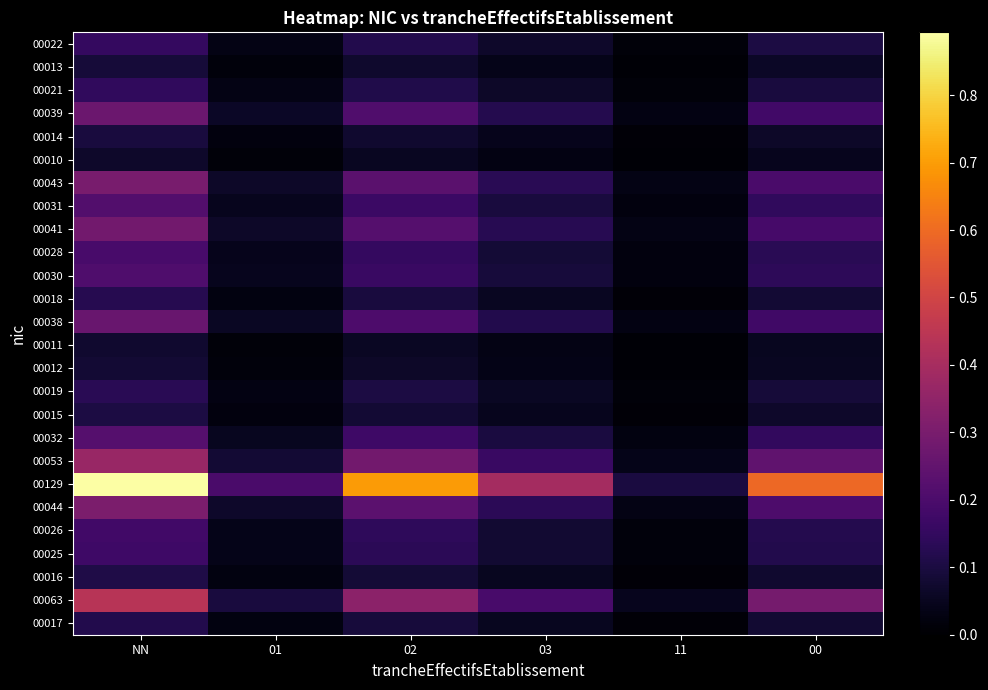

Reading left to right, list all the values displayed in this chart.

00022: NN=0.2	01=0.0	02=0.1	03=0.1	11=0.0	00=0.1
00013: NN=0.1	01=0.0	02=0.1	03=0.0	11=0.0	00=0.1
00021: NN=0.1	01=0.0	02=0.1	03=0.1	11=0.0	00=0.1
00039: NN=0.3	01=0.1	02=0.2	03=0.1	11=0.0	00=0.2
00014: NN=0.1	01=0.0	02=0.1	03=0.0	11=0.0	00=0.1
00010: NN=0.1	01=0.0	02=0.1	03=0.0	11=0.0	00=0.0
00043: NN=0.3	01=0.1	02=0.2	03=0.1	11=0.0	00=0.2
00031: NN=0.2	01=0.0	02=0.2	03=0.1	11=0.0	00=0.1
00041: NN=0.3	01=0.1	02=0.2	03=0.1	11=0.0	00=0.2
00028: NN=0.2	01=0.0	02=0.2	03=0.1	11=0.0	00=0.1
00030: NN=0.2	01=0.0	02=0.2	03=0.1	11=0.0	00=0.1
00018: NN=0.1	01=0.0	02=0.1	03=0.1	11=0.0	00=0.1
00038: NN=0.3	01=0.1	02=0.2	03=0.1	11=0.0	00=0.2
00011: NN=0.1	01=0.0	02=0.1	03=0.0	11=0.0	00=0.1
00012: NN=0.1	01=0.0	02=0.1	03=0.0	11=0.0	00=0.1
00019: NN=0.1	01=0.0	02=0.1	03=0.1	11=0.0	00=0.1
00015: NN=0.1	01=0.0	02=0.1	03=0.0	11=0.0	00=0.1
00032: NN=0.2	01=0.0	02=0.2	03=0.1	11=0.0	00=0.1
00053: NN=0.4	01=0.1	02=0.3	03=0.2	11=0.0	00=0.2
00129: NN=0.9	01=0.2	02=0.7	03=0.4	11=0.1	00=0.6
00044: NN=0.3	01=0.1	02=0.2	03=0.1	11=0.0	00=0.2
00026: NN=0.2	01=0.0	02=0.1	03=0.1	11=0.0	00=0.1
00025: NN=0.2	01=0.0	02=0.1	03=0.1	11=0.0	00=0.1
00016: NN=0.1	01=0.0	02=0.1	03=0.0	11=0.0	00=0.1
00063: NN=0.4	01=0.1	02=0.3	03=0.2	11=0.0	00=0.3
00017: NN=0.1	01=0.0	02=0.1	03=0.1	11=0.0	00=0.1